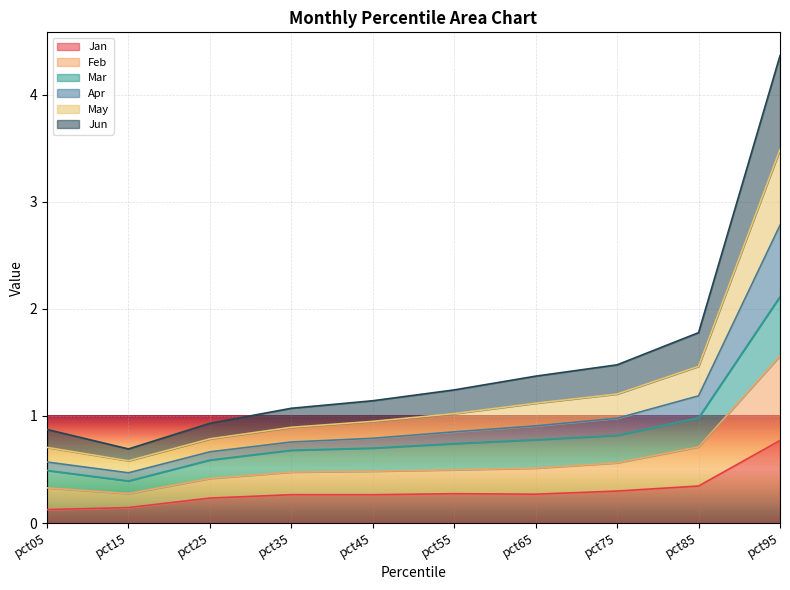

At which category is the sum across all series the highest?

pct95